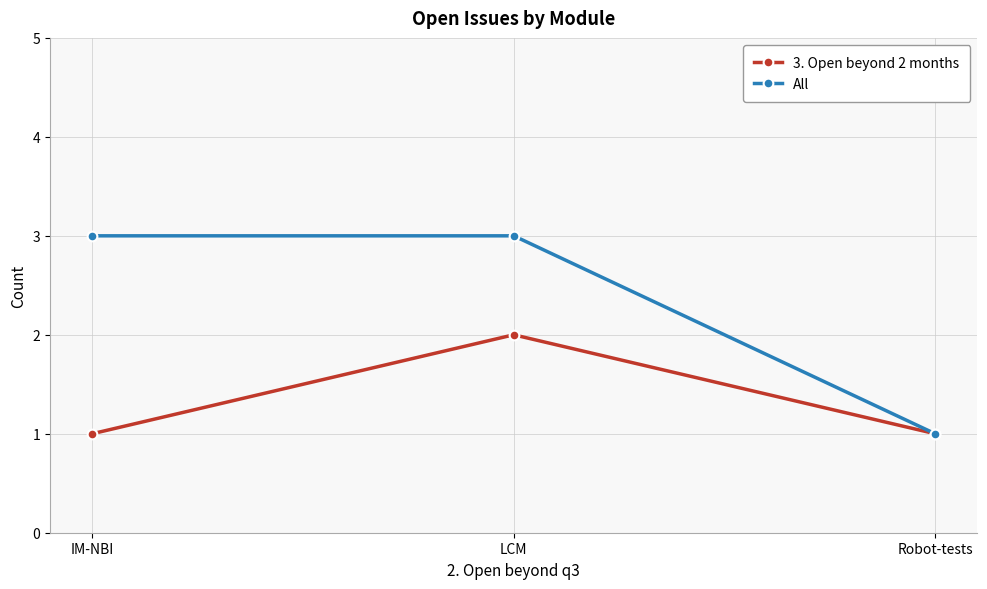

Count the number of data series in this chart.

2